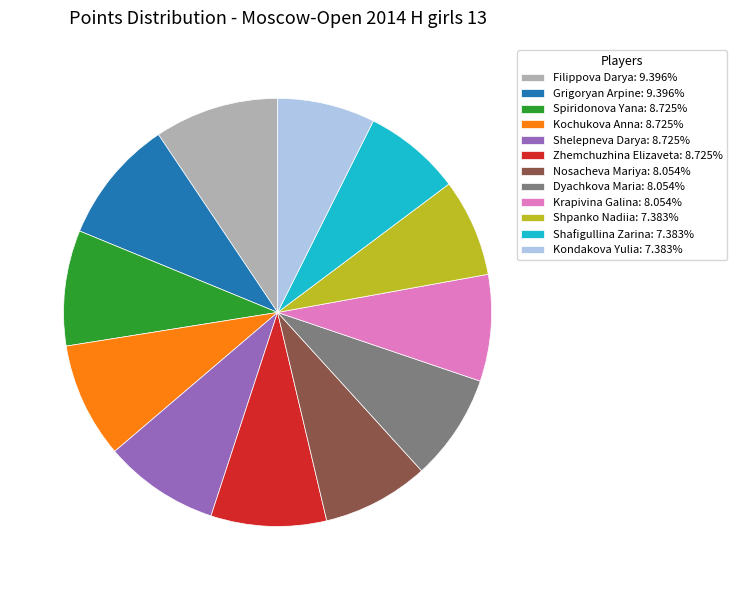

Does any single category account for the majority?

No